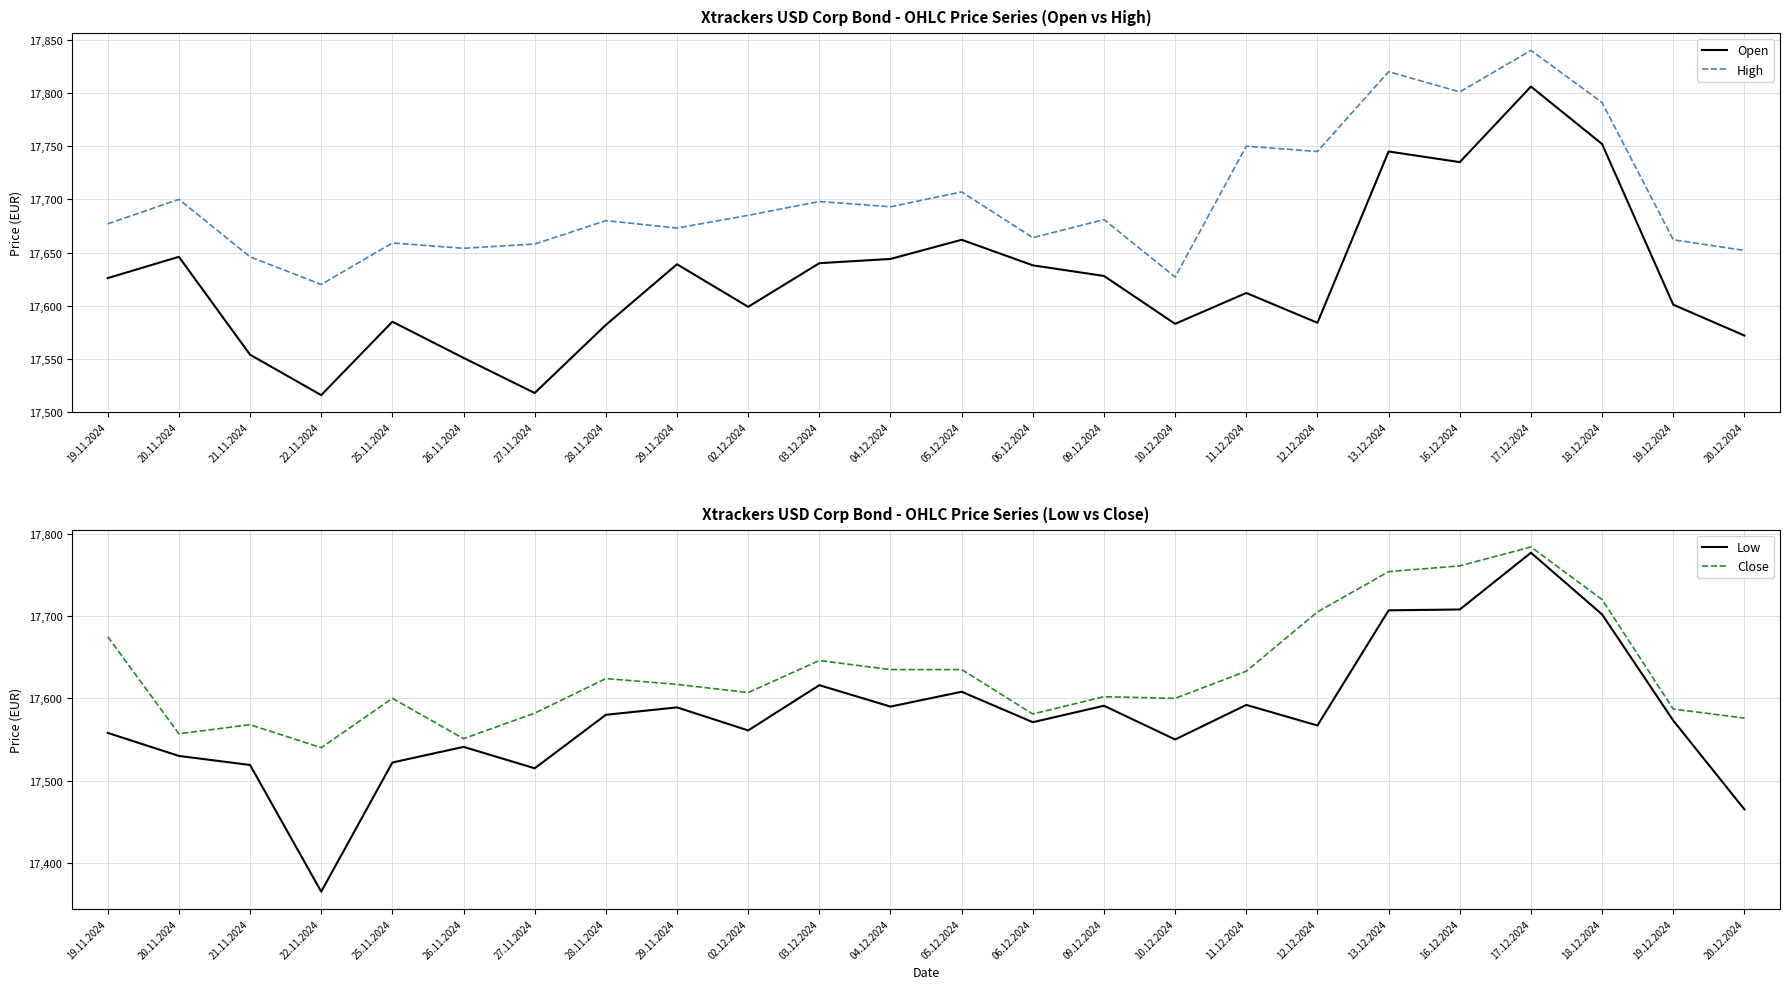

Is this an area chart (filled region under the line)?

No